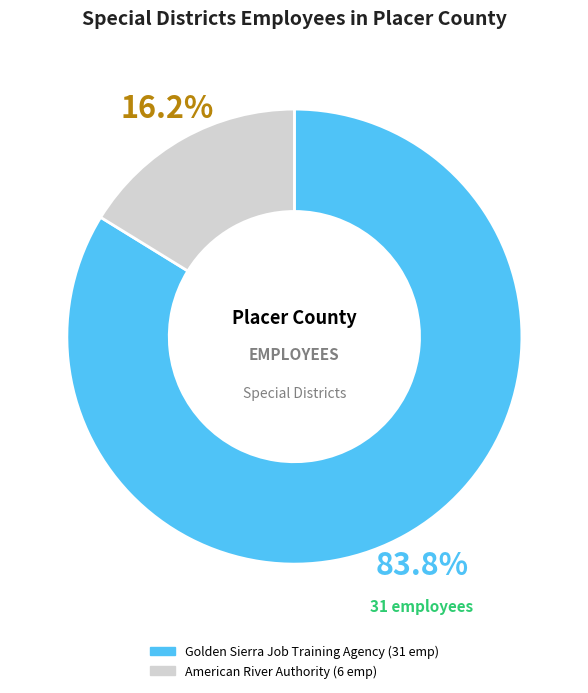

What portion of the pie excludes Golden Sierra Job Training Agency?

16.2%